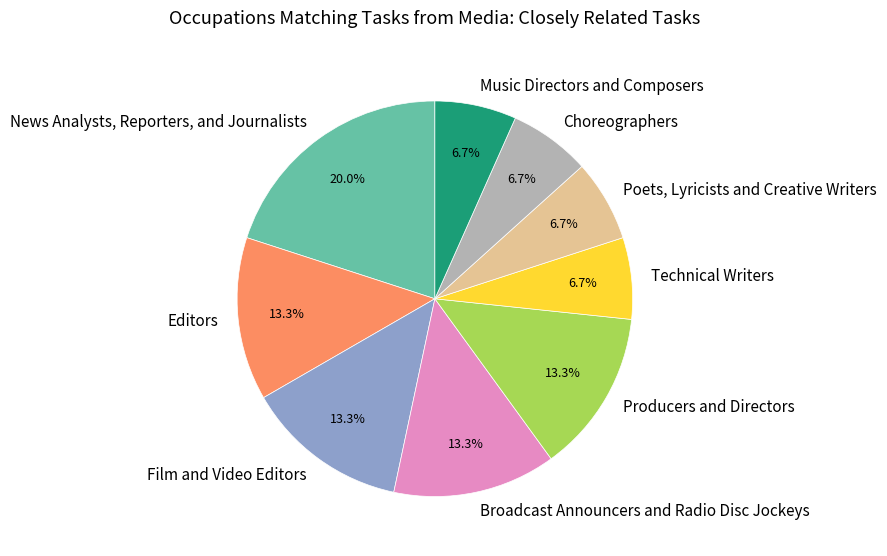

What is the ratio of the value at Poets, Lyricists and Creative Writers to the value at Technical Writers?

1.0